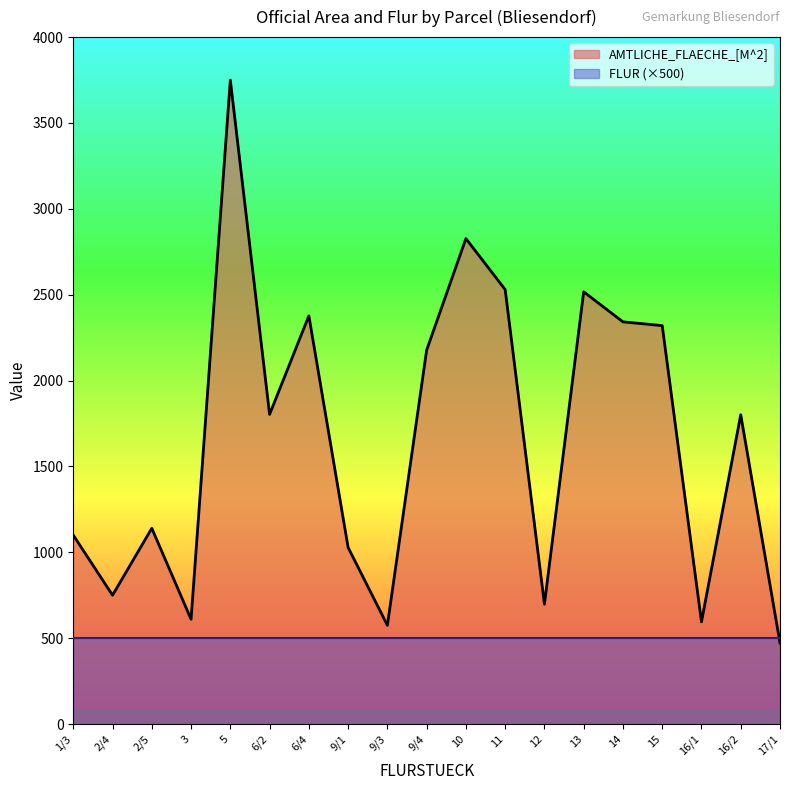

How many data points are above 1801?

9